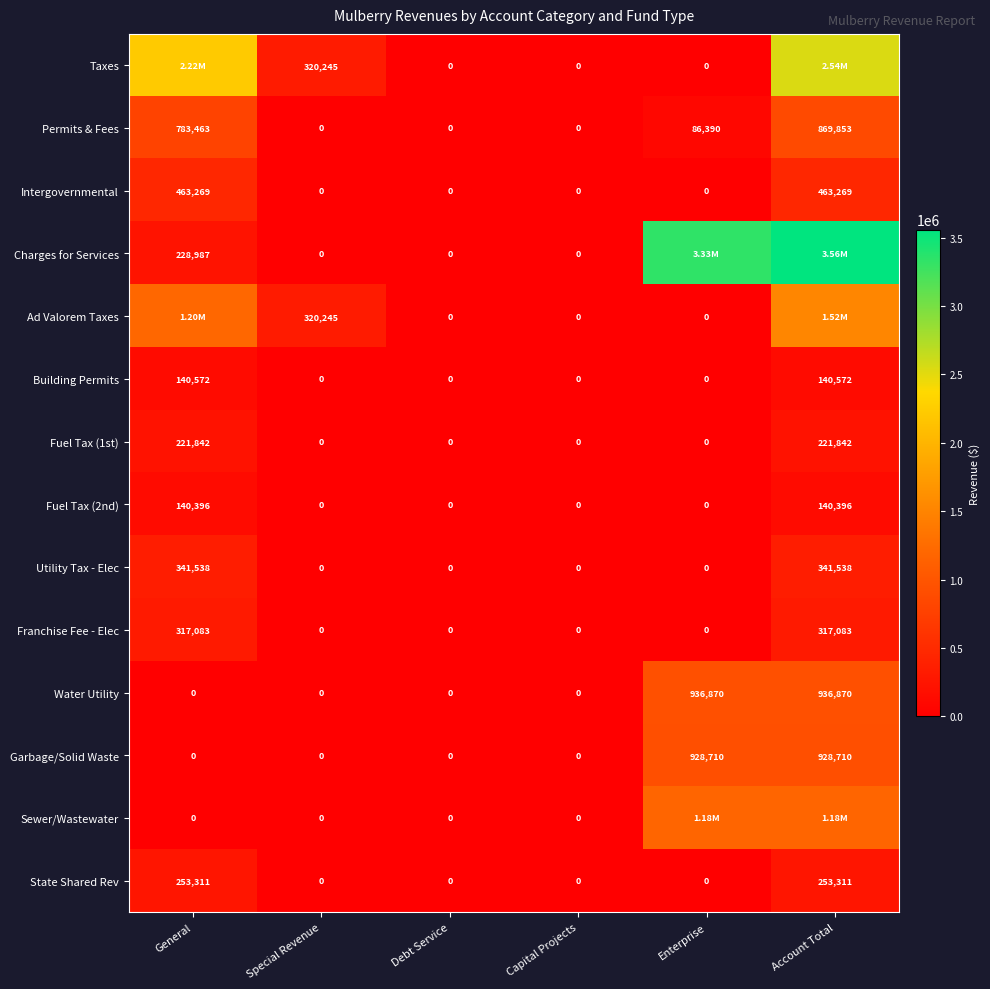

At which category is the sum across all series the highest?

Account Total